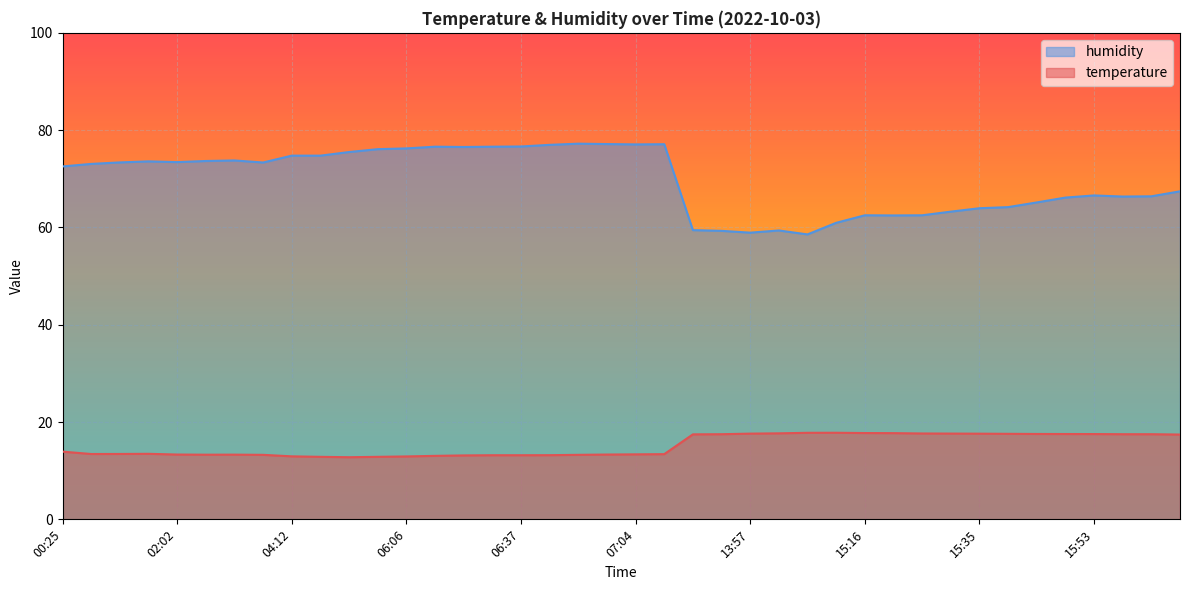

Where does the humidity series first go above 73?

01:22